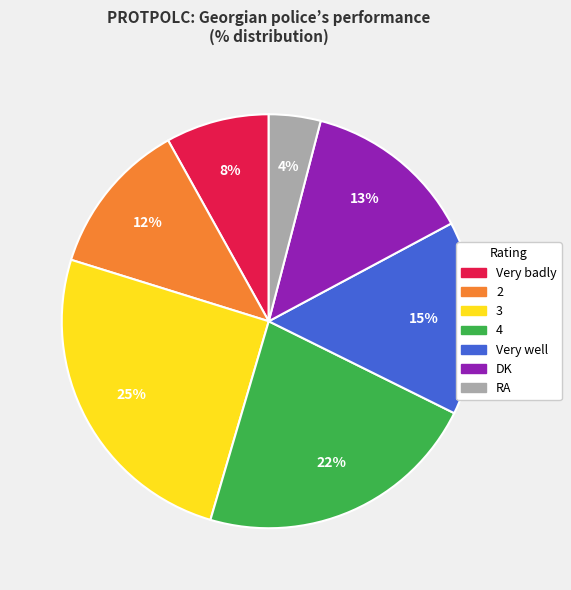

Which slice is the smallest?

RA